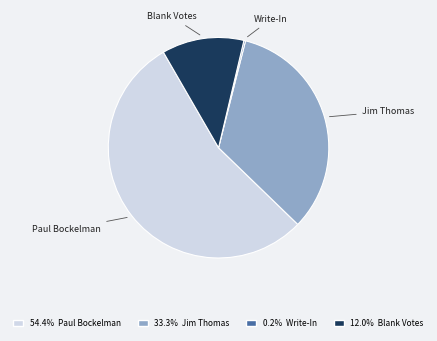

Does any single category account for the majority?

Yes